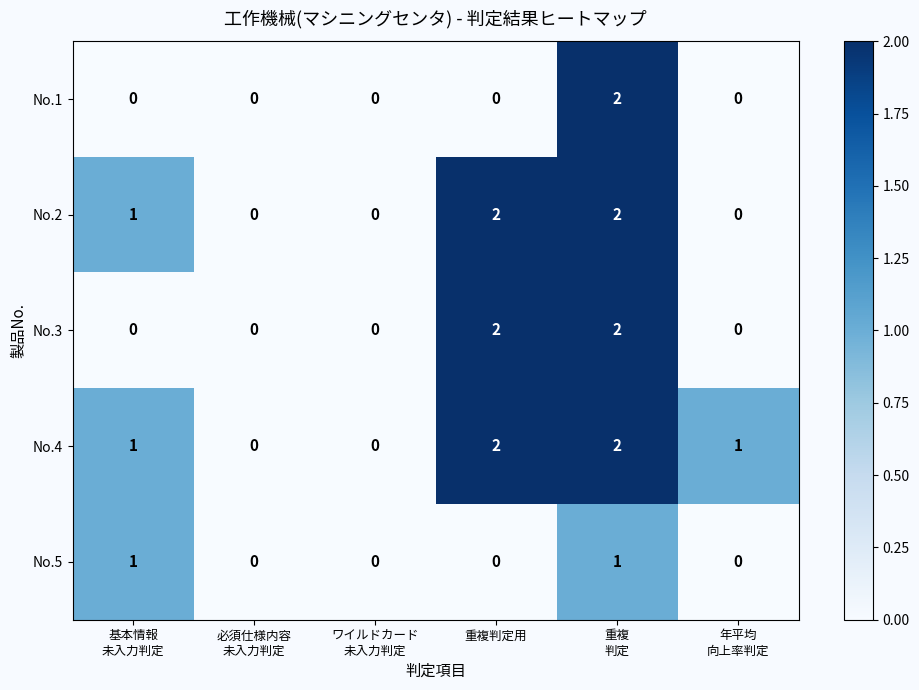

How many No.3 values are between 0 and 2?

6